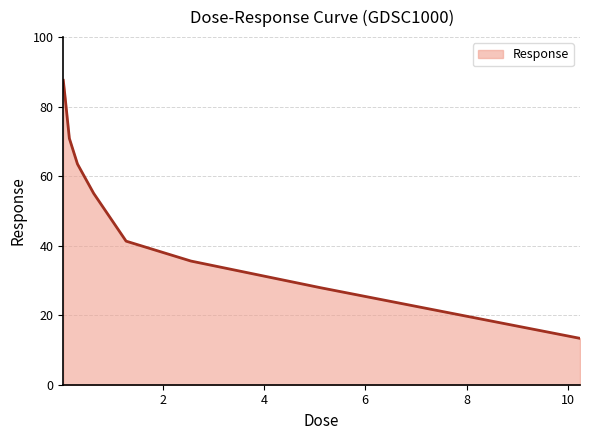

What is the maximum value shown in the chart?

87.6